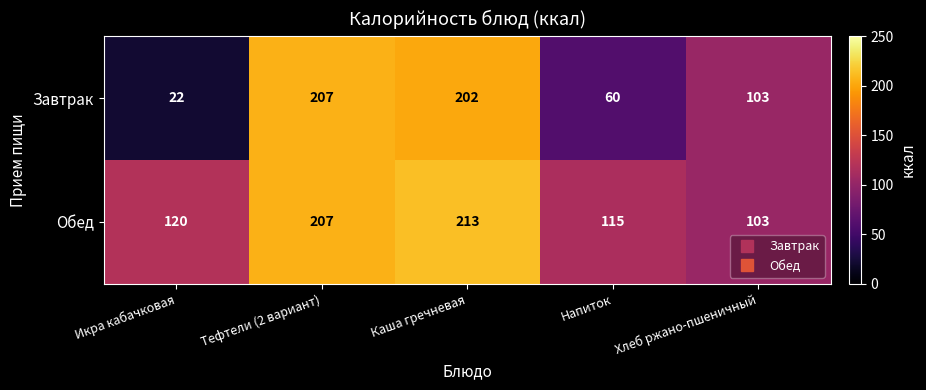

What is the difference between the maximum and minimum values in the Обед series?

110